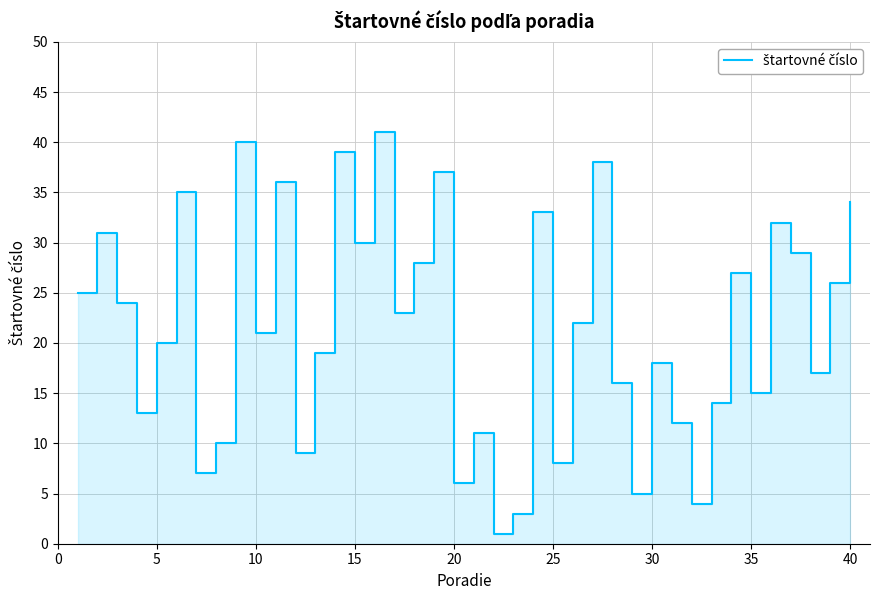

How many points are higher than both their immediate neighbors (excluding endpoints)?

13